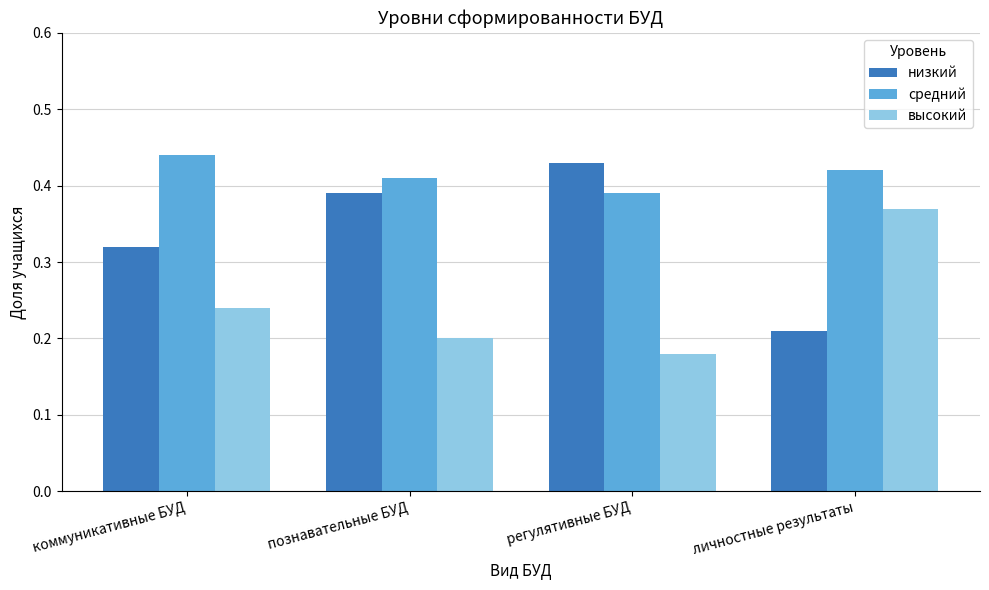

How many bars are there in each group?

3